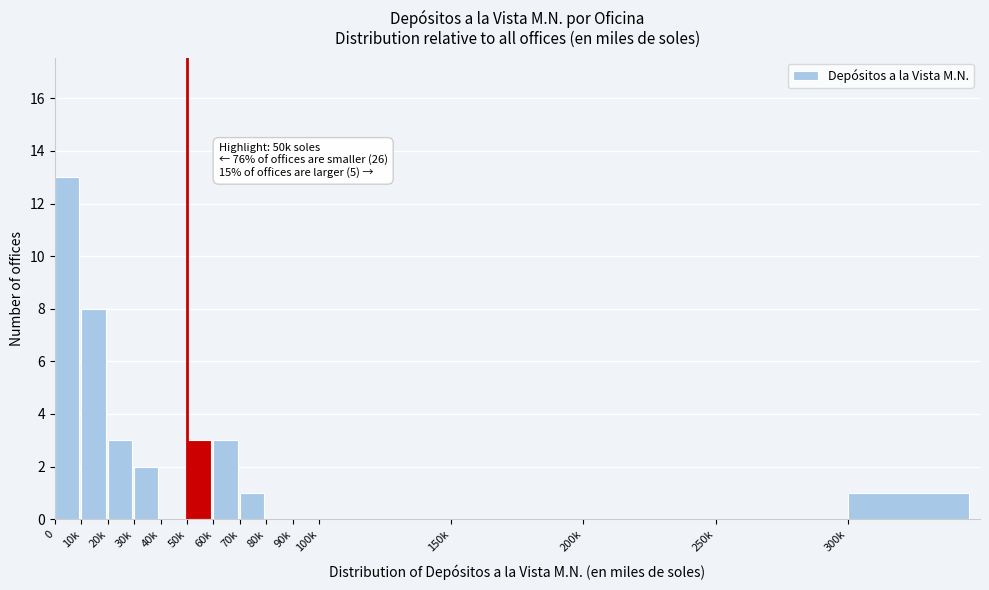

Reading right to left, list all the values displayed in this chart.

300k=1	250k=0	200k=0	150k=0	100k=0	90k=0	80k=0	70k=1	60k=3	50k=3	40k=0	30k=2	20k=3	10k=8	0=13